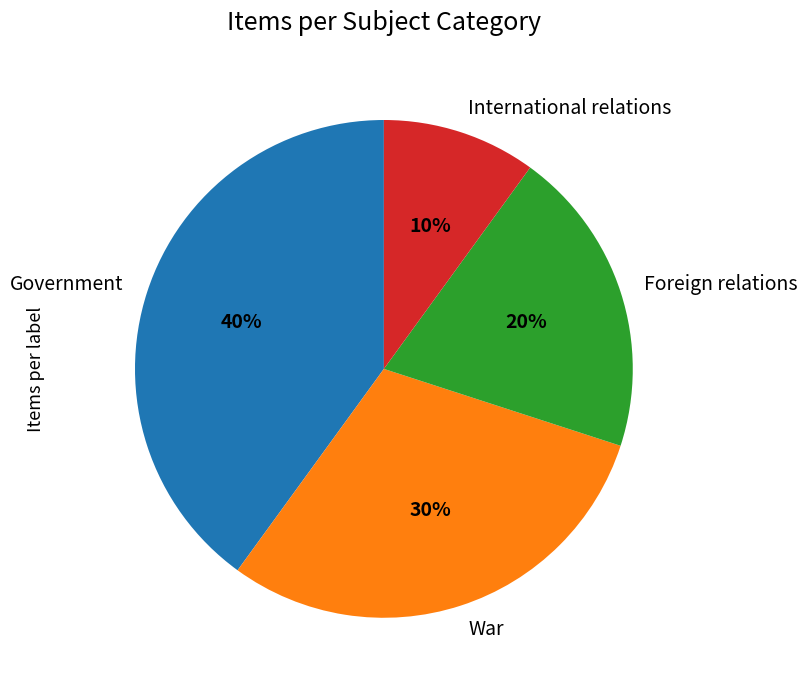

To the nearest percent, what is the combined percentage of War and International relations?

40%